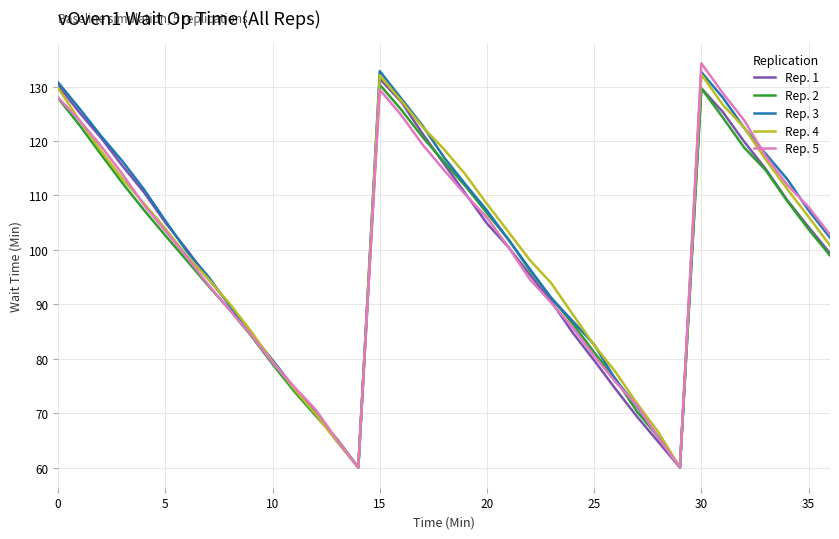

What is the highest value of the Rep. 2 series?

130.4